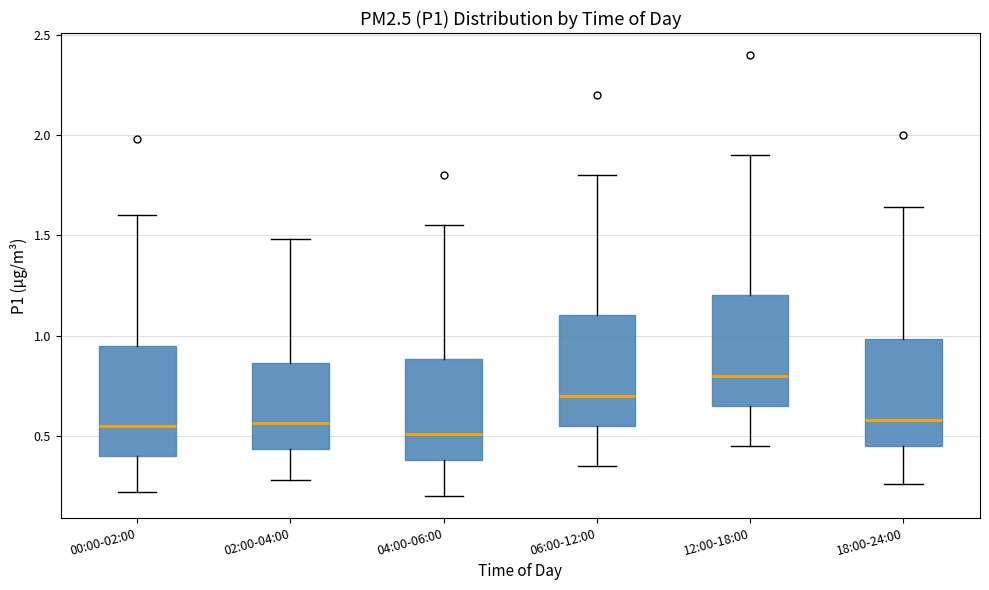

Which box has the highest median line?

12:00-18:00